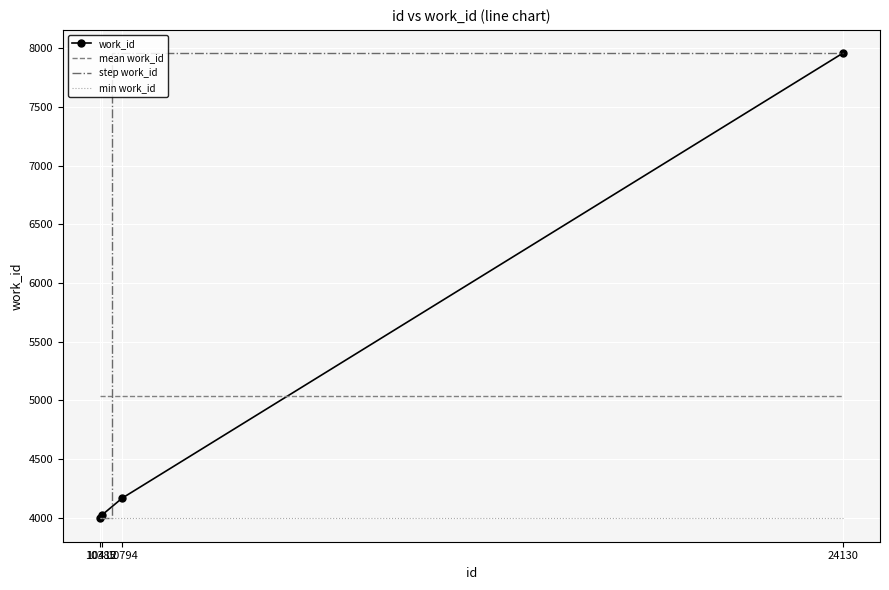

What is the maximum value for min work_id?

3994.0